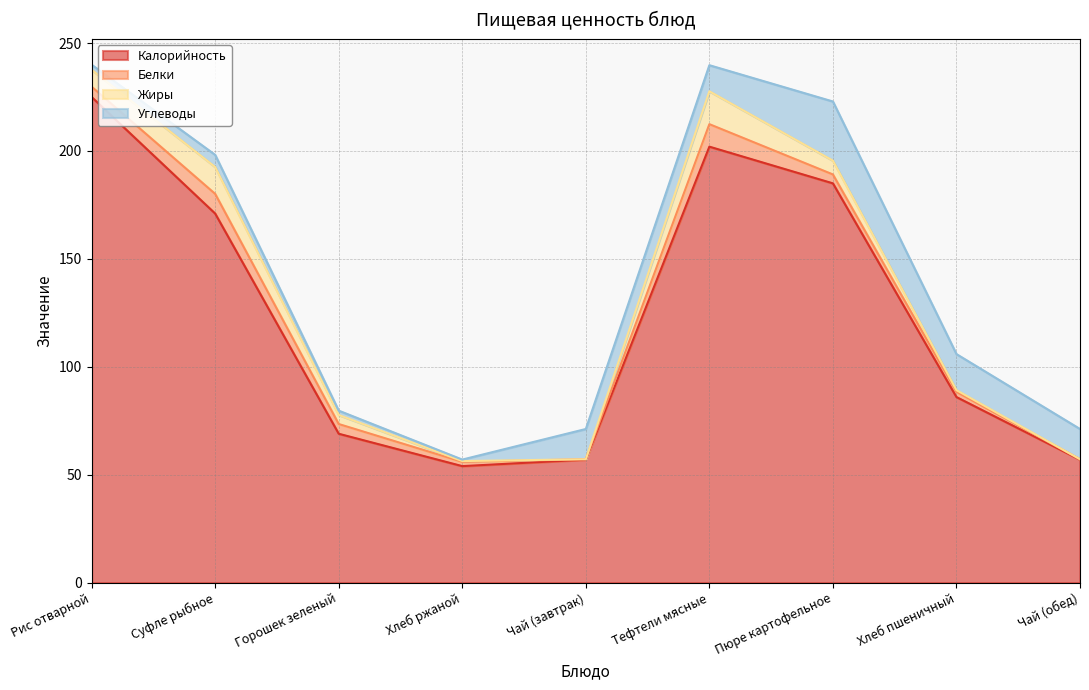

Is the value of Белки at Рис отварной greater than the value of Жиры at Чай (обед)?

Yes